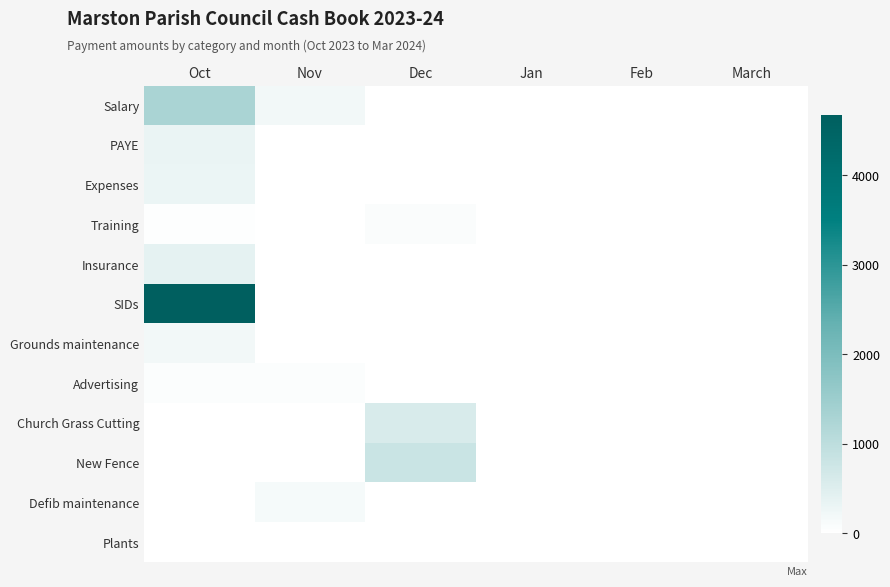

Which series has the widest spread of values?

SIDs